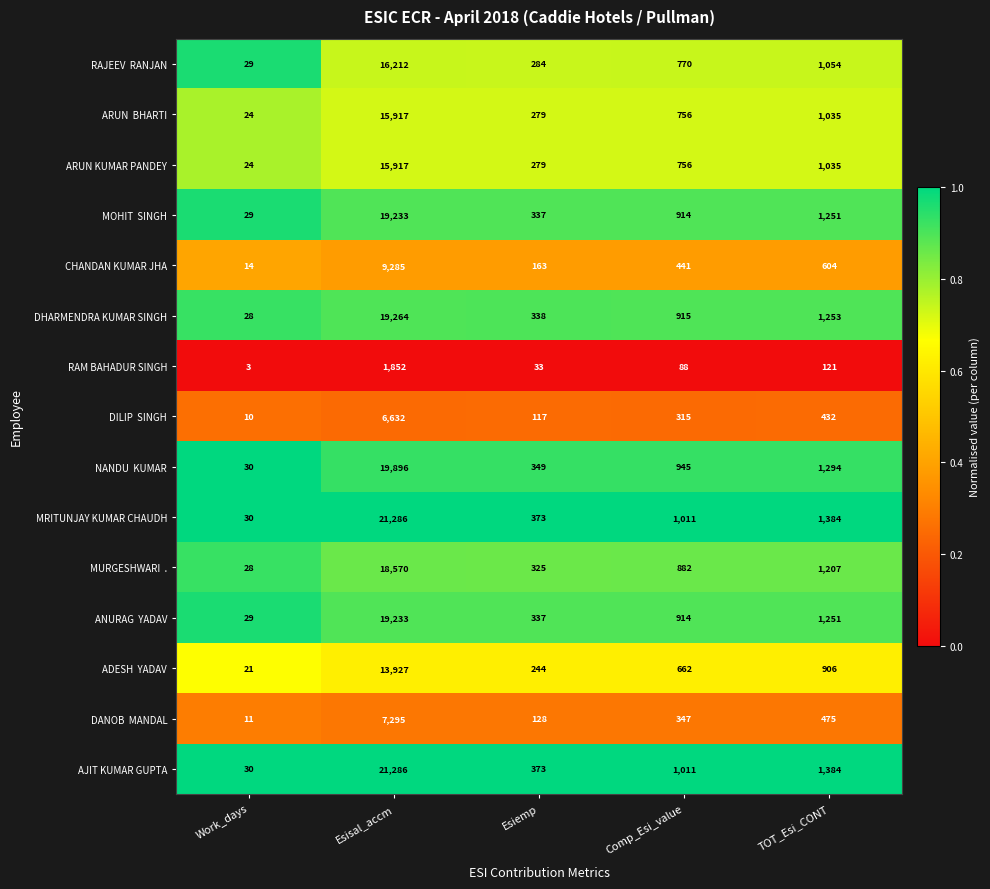

What is the sum of the ARUN KUMAR PANDEY values at Esiemp and Esisal_accm?

16196